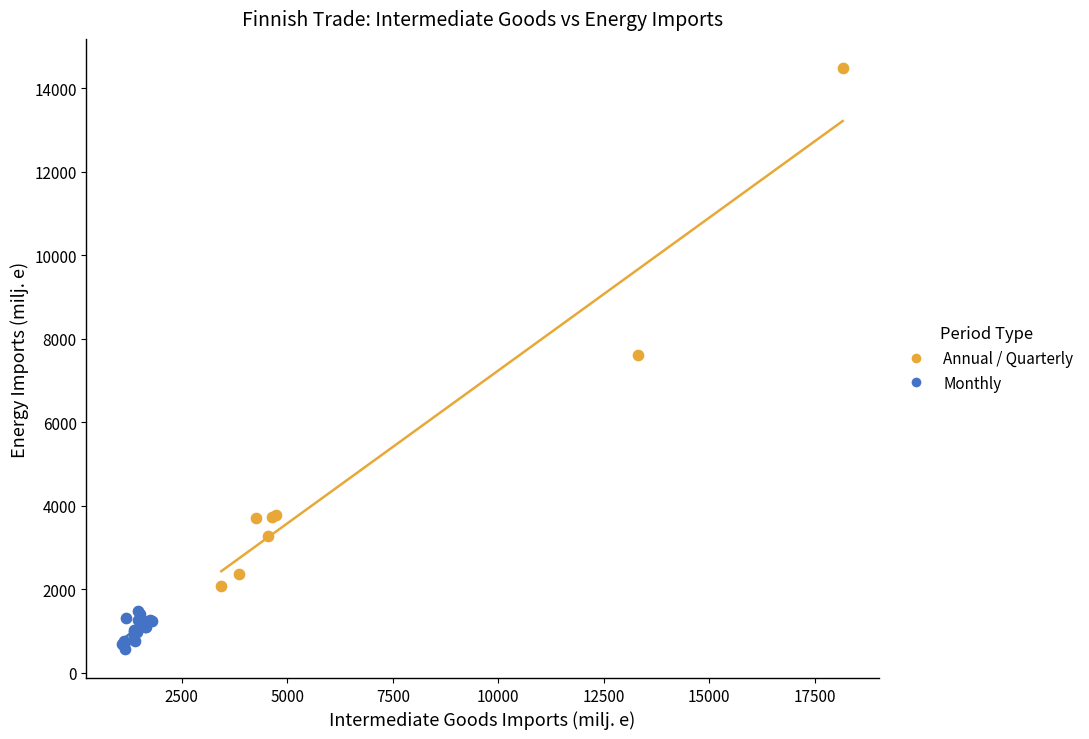

Which series contains the lowest Y value?

Monthly